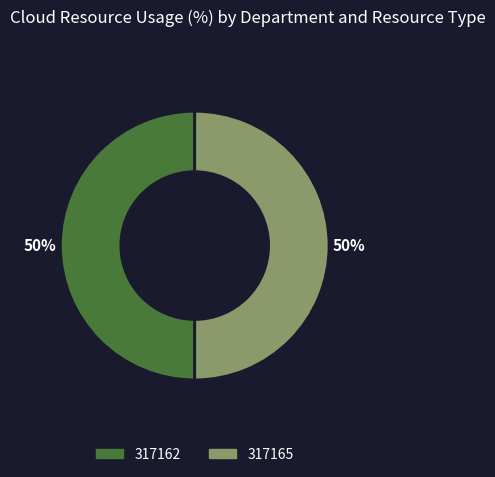

The 317165 slice represents 50% of the pie. True or false?

True